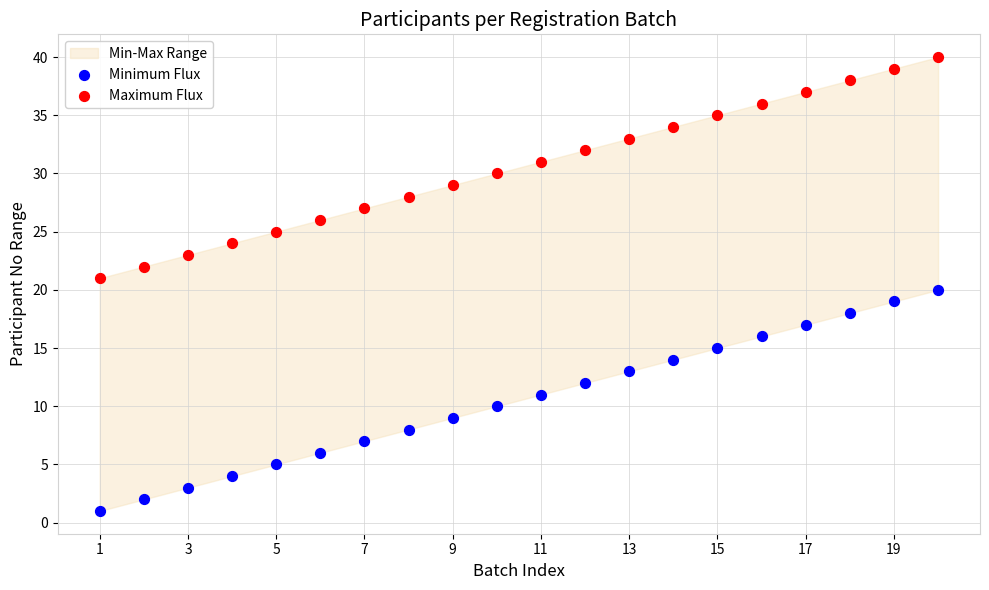

Which series contains the lowest Y value?

Minimum Flux